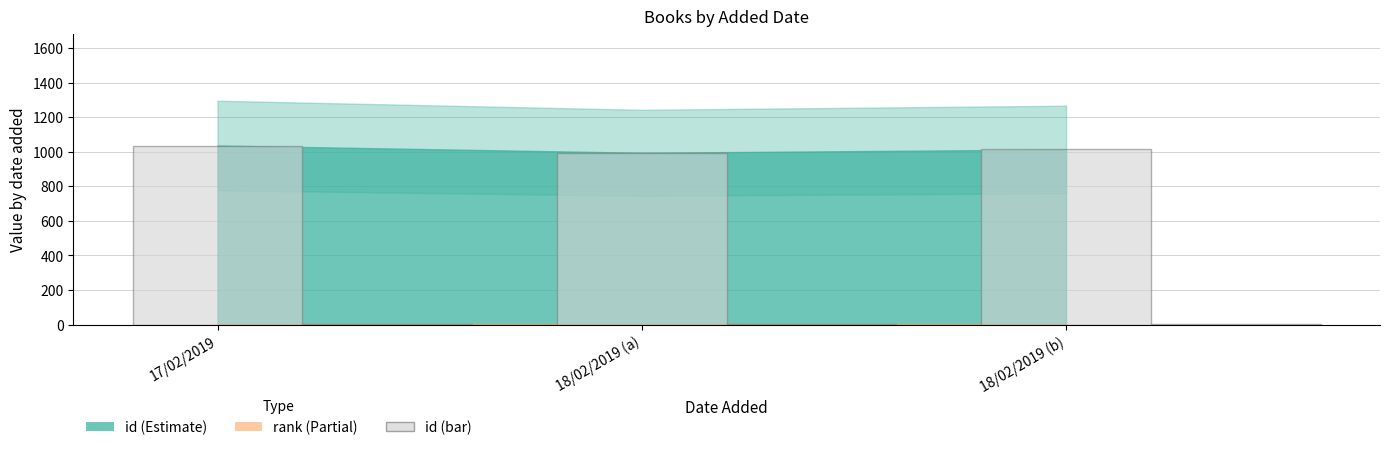

What is the maximum value shown in the chart?

1036